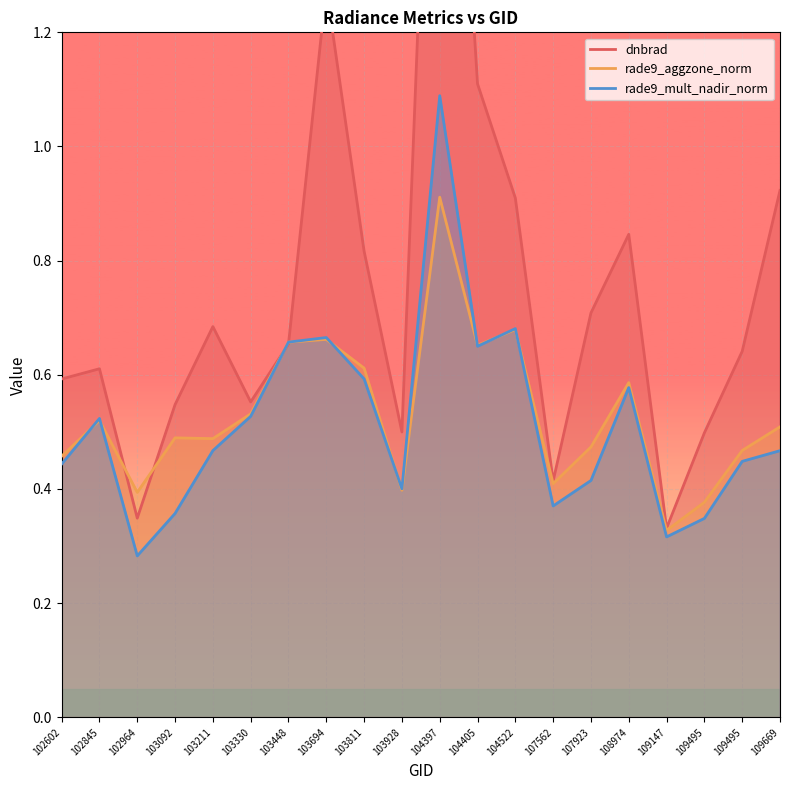

In dnbrad, how many points are higher than both neighbors (excluding endpoints)?

5